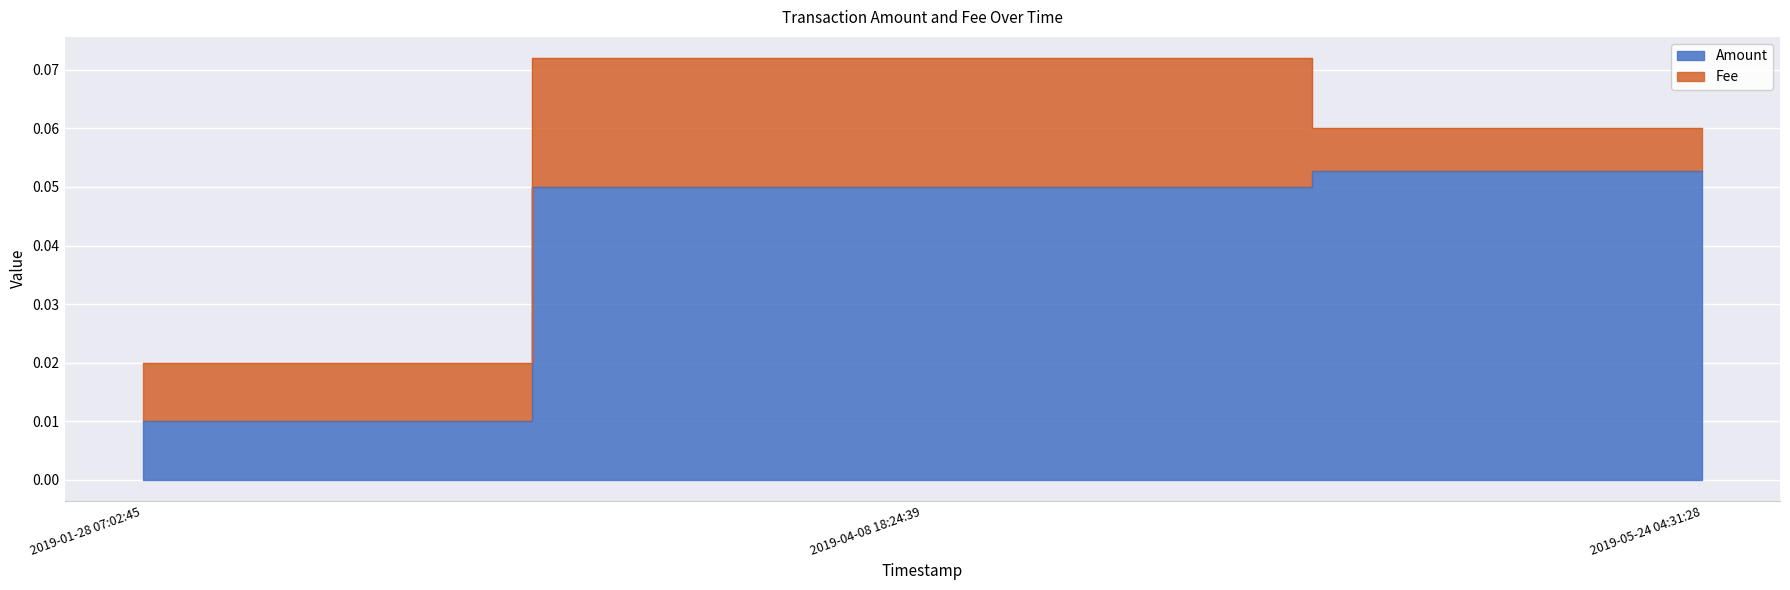

How many series are shown in this chart?

2